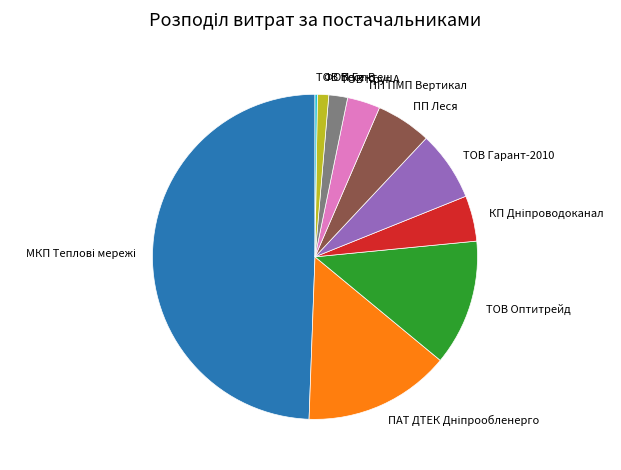

Is ФОП Гентеш the majority of the pie?

No